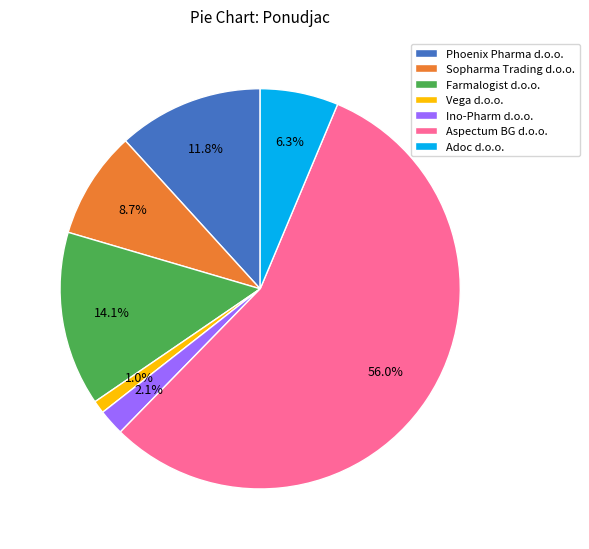

What percentage is NOT represented by Farmalogist d.o.o.?

85.9%